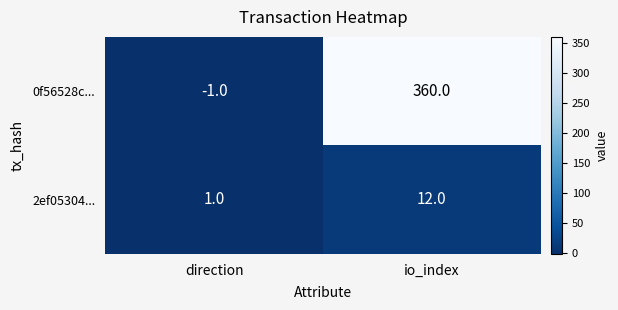

The 2ef05304... series shows 2 at direction. True or false?

False